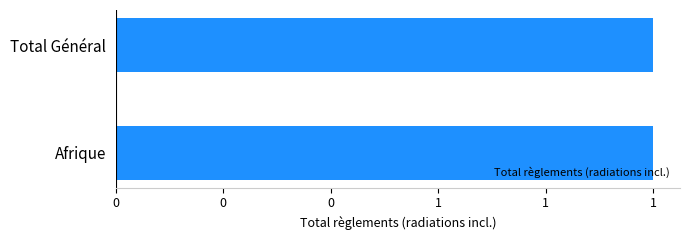

What is the greatest value displayed?

1